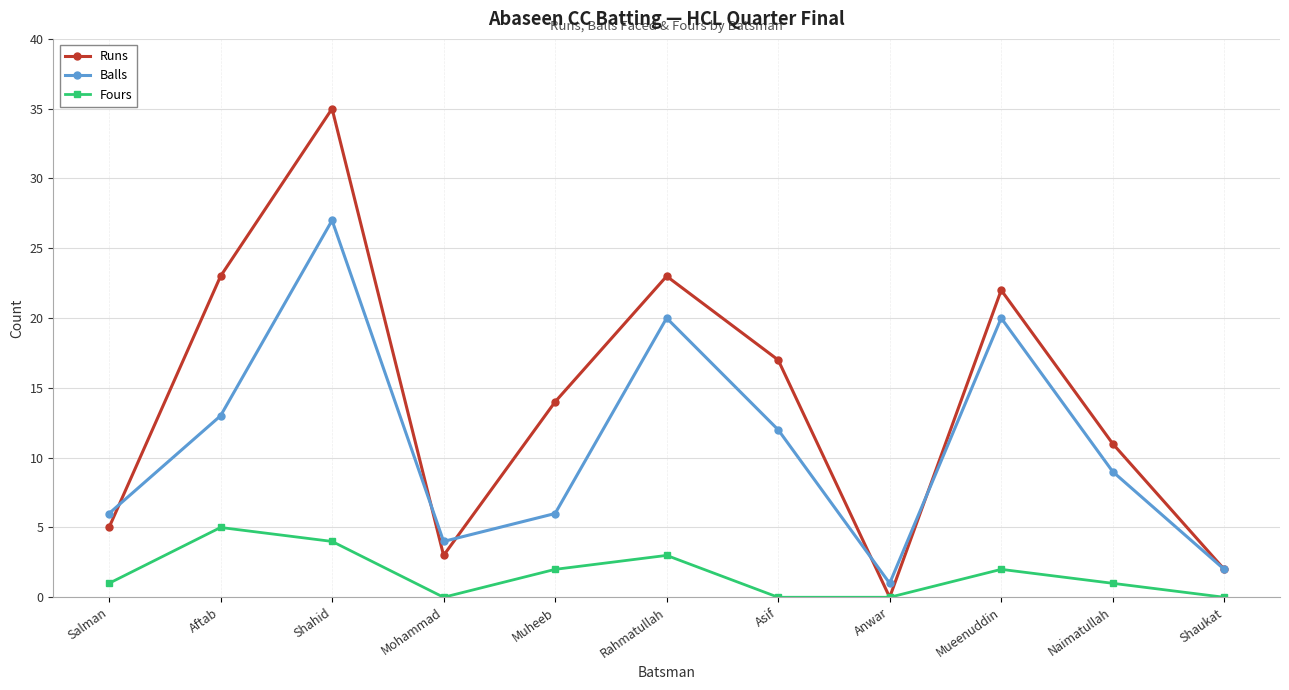

What is the sum of all Fours values?

18